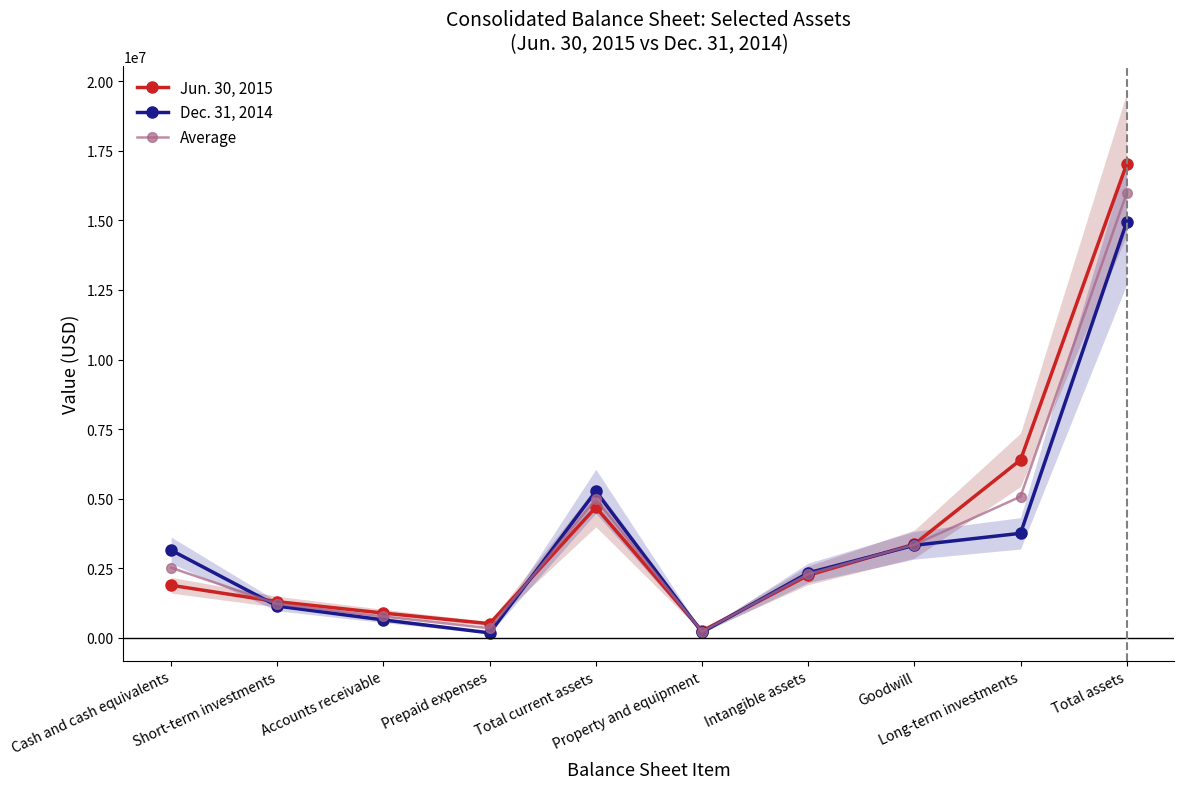

How many interior local peaks does the Jun. 30, 2015 series have?

1